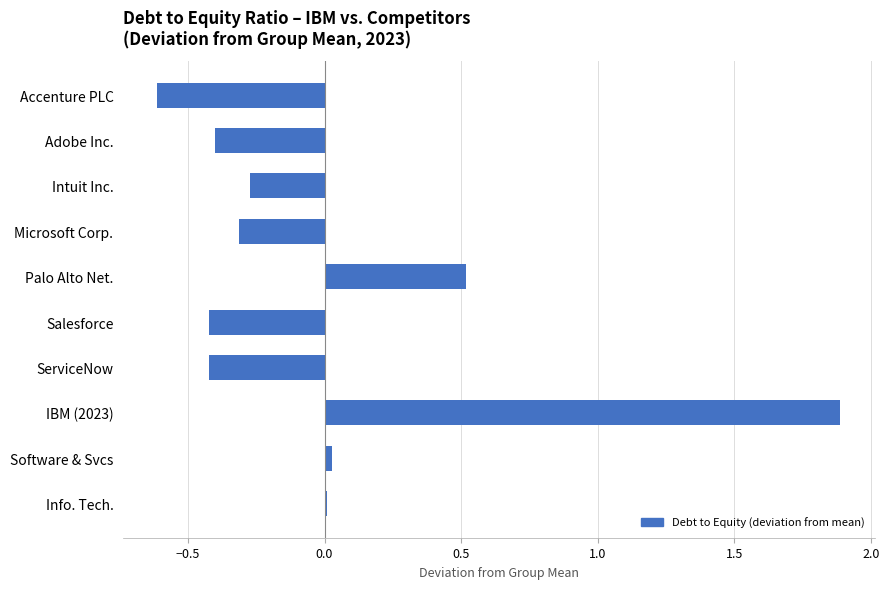

Between Salesforce and Intuit Inc., which is larger?

Intuit Inc.